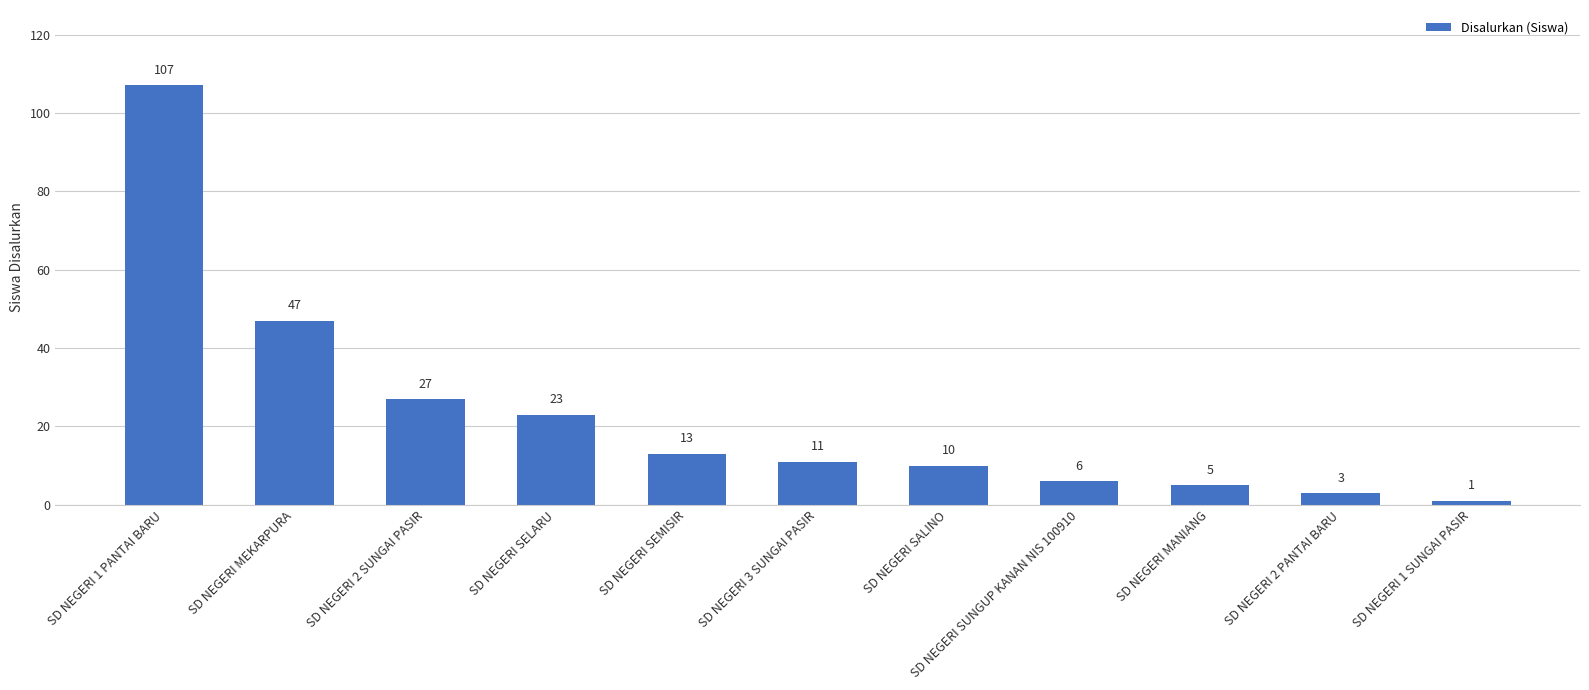

Reading left to right, list all the values displayed in this chart.

SD NEGERI 1 PANTAI BARU=107	SD NEGERI MEKARPURA=47	SD NEGERI 2 SUNGAI PASIR=27	SD NEGERI SELARU=23	SD NEGERI SEMISIR=13	SD NEGERI 3 SUNGAI PASIR=11	SD NEGERI SALINO=10	SD NEGERI SUNGUP KANAN NIS 100910=6	SD NEGERI MANIANG=5	SD NEGERI 2 PANTAI BARU=3	SD NEGERI 1 SUNGAI PASIR=1